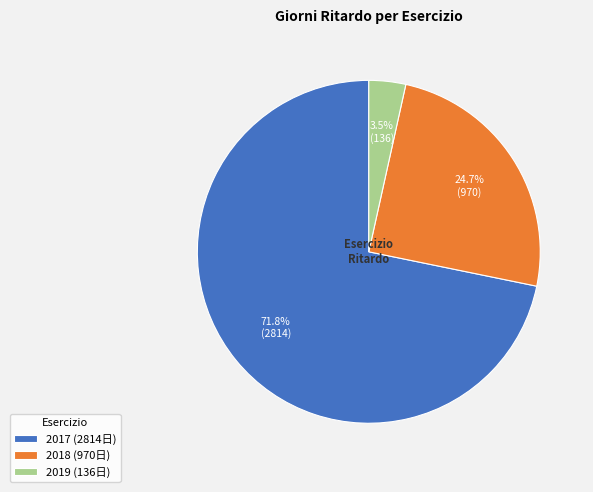

Approximately how many times larger is the value at 2018 (970日) compared to 2017 (2814日)?

0.3